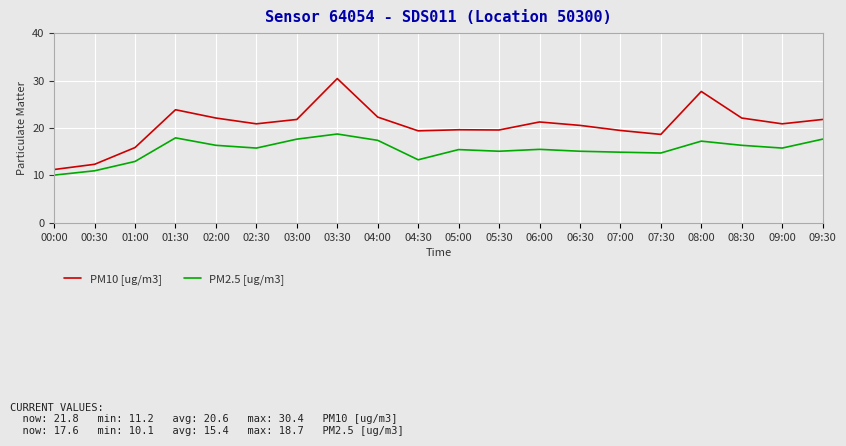

True or false: PM2.5 [ug/m3] has a value of 18.7 at 03:30.

True